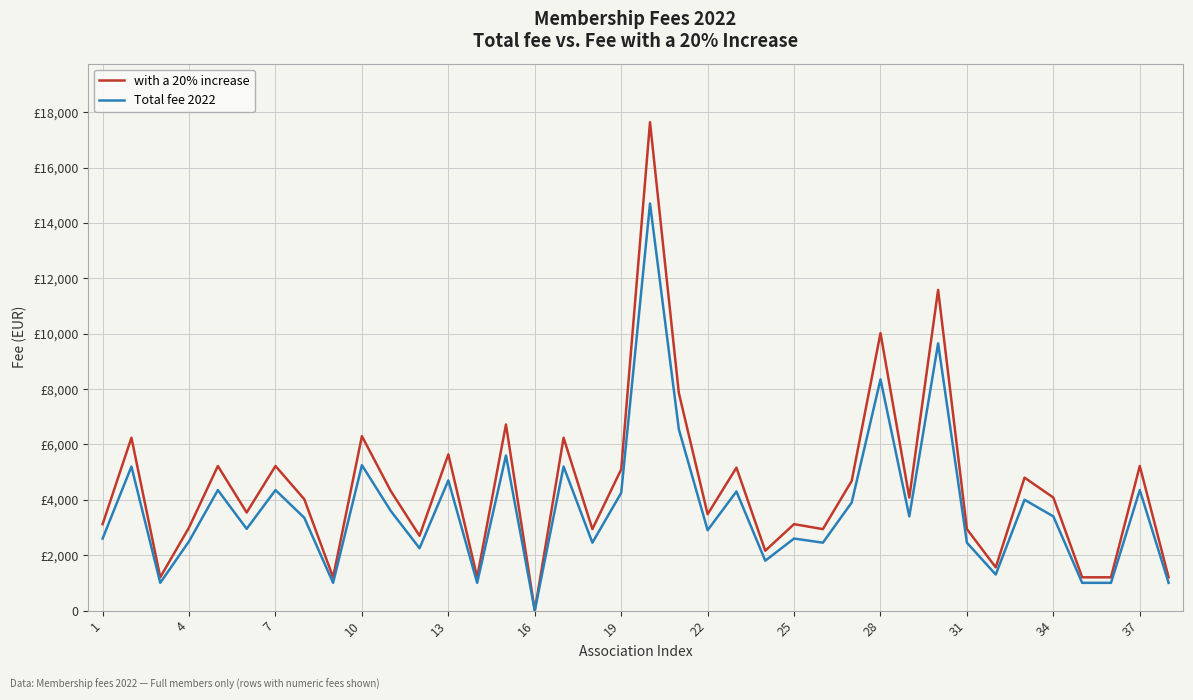

List the series in order of their overall mean, lowest first.

Total fee 2022, with a 20% increase